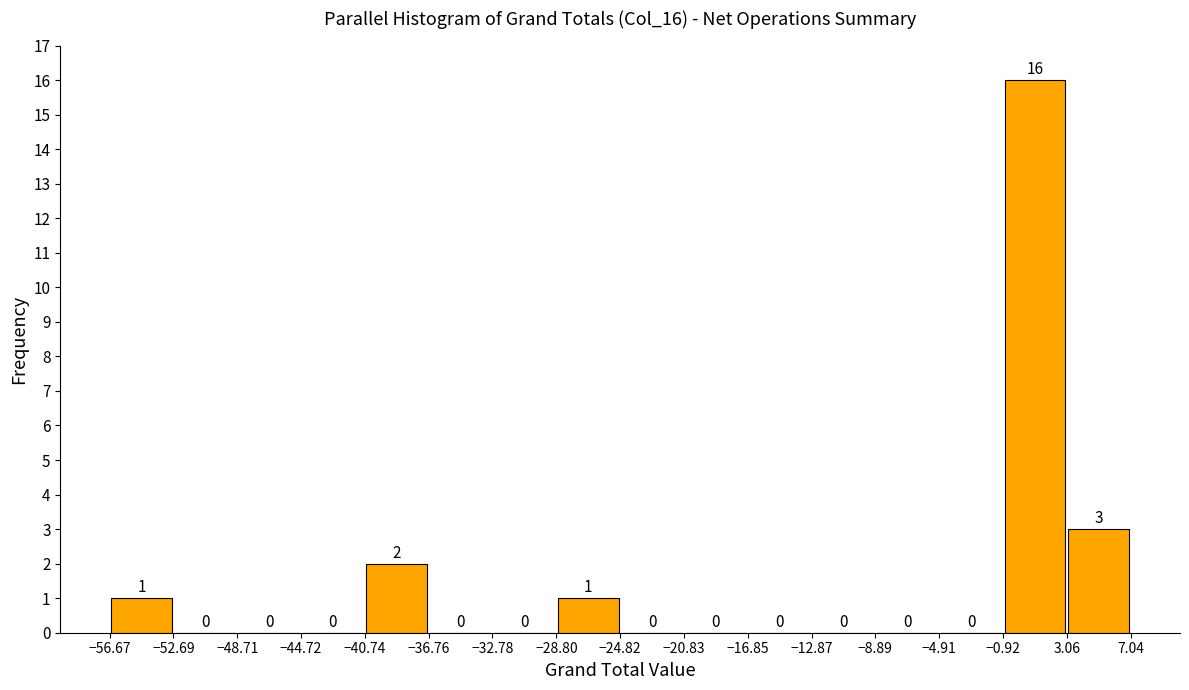

How tall is the bar that spans -56.67 to -52.69 on the x-axis?

1